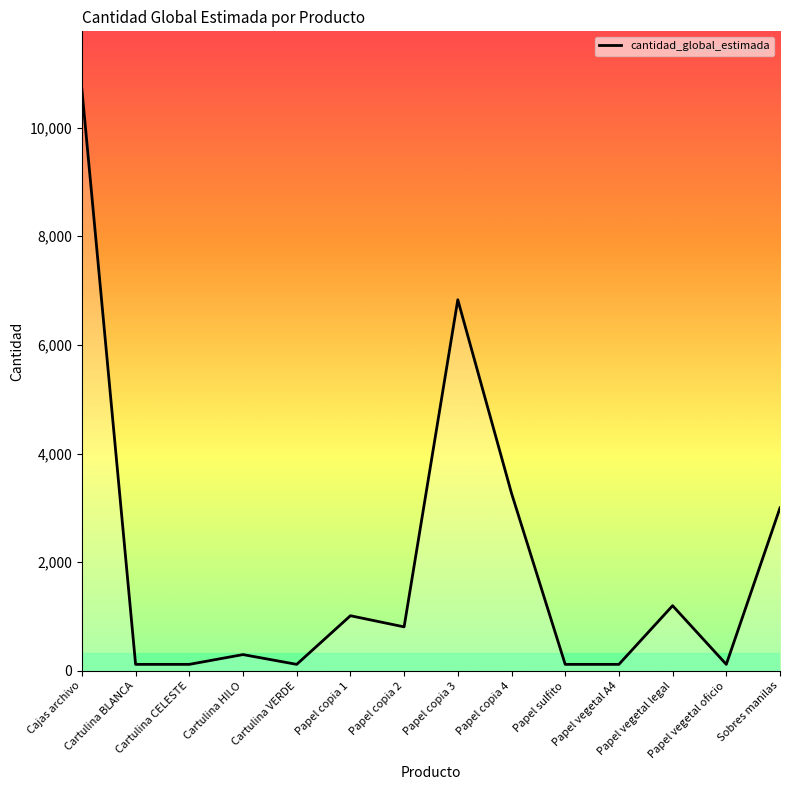

Reading right to left, what are all the values shown in this chart?

3000	120	1200	120	120	3270	6830	810	1015	120	300	120	120	10700